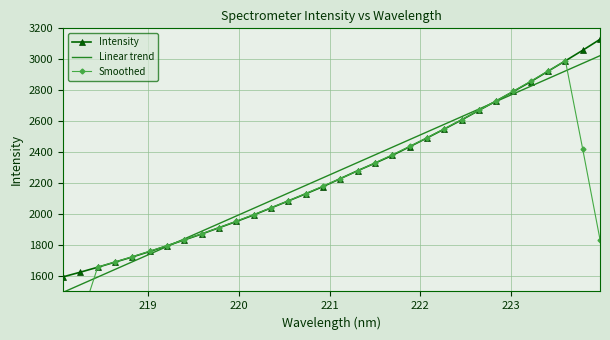

Rank the series by their maximum value, from highest to lowest.

Intensity, Linear trend, Smoothed